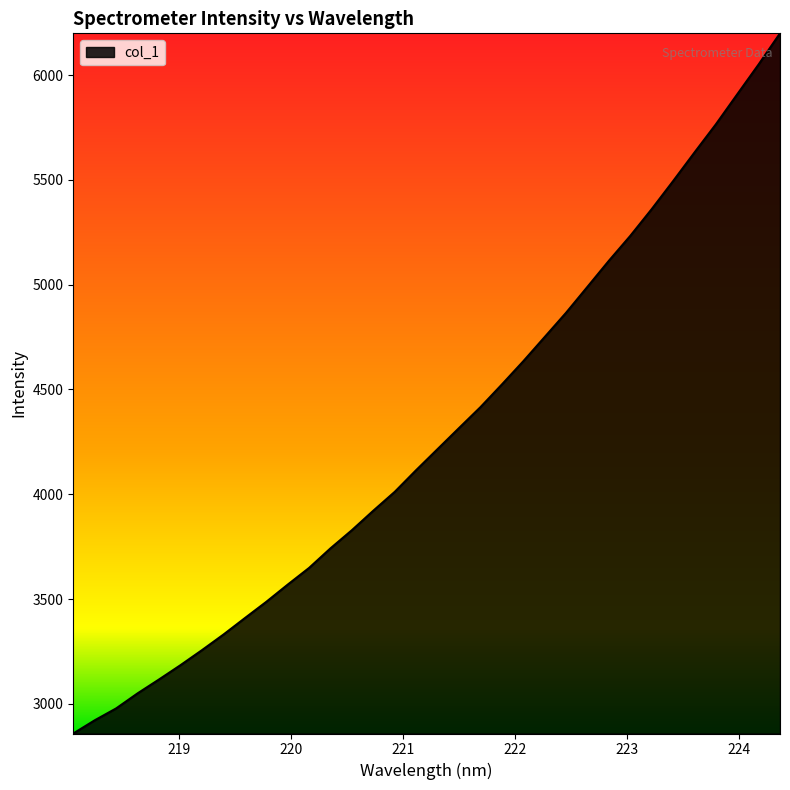

What is the minimum value shown in the chart?

2858.4